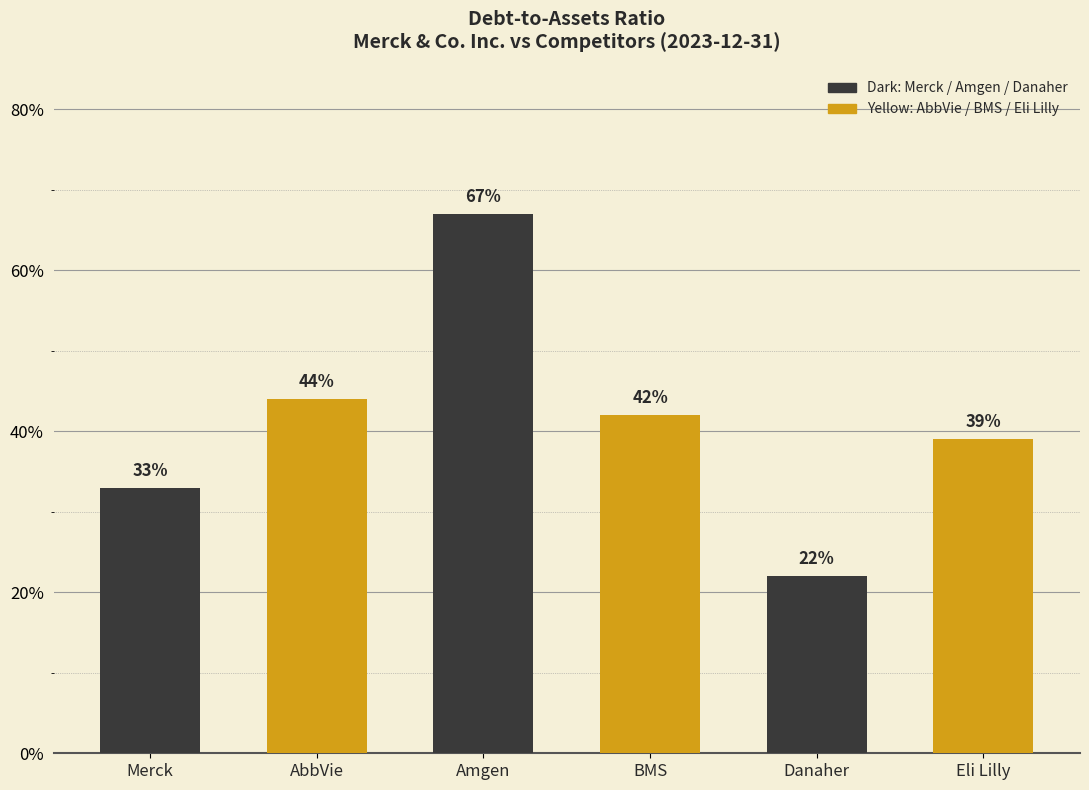

What is the total value across all series at 2023-12-31?

2.5